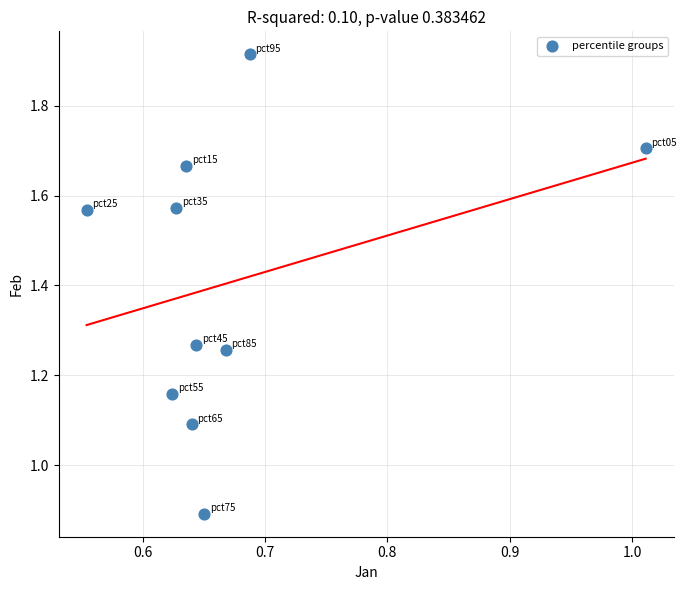

What Y value in the scatter plot is closest to 1?

1.1